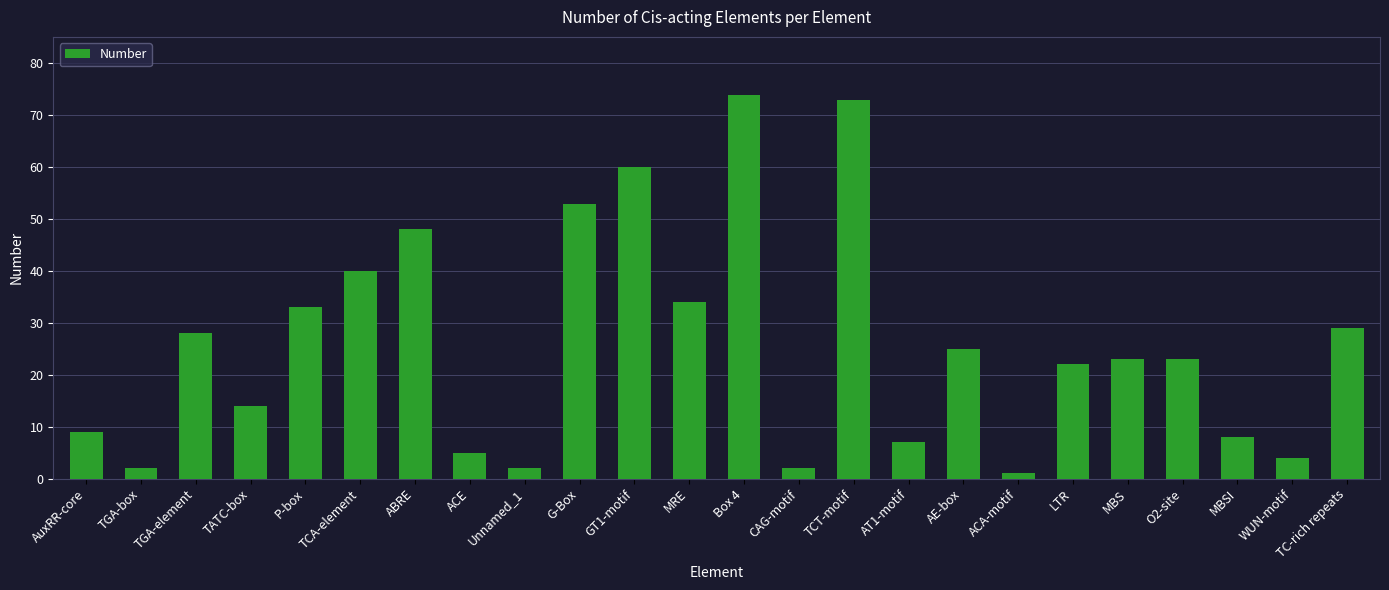

What is the change in value from Unnamed_1 to Box 4?

+72